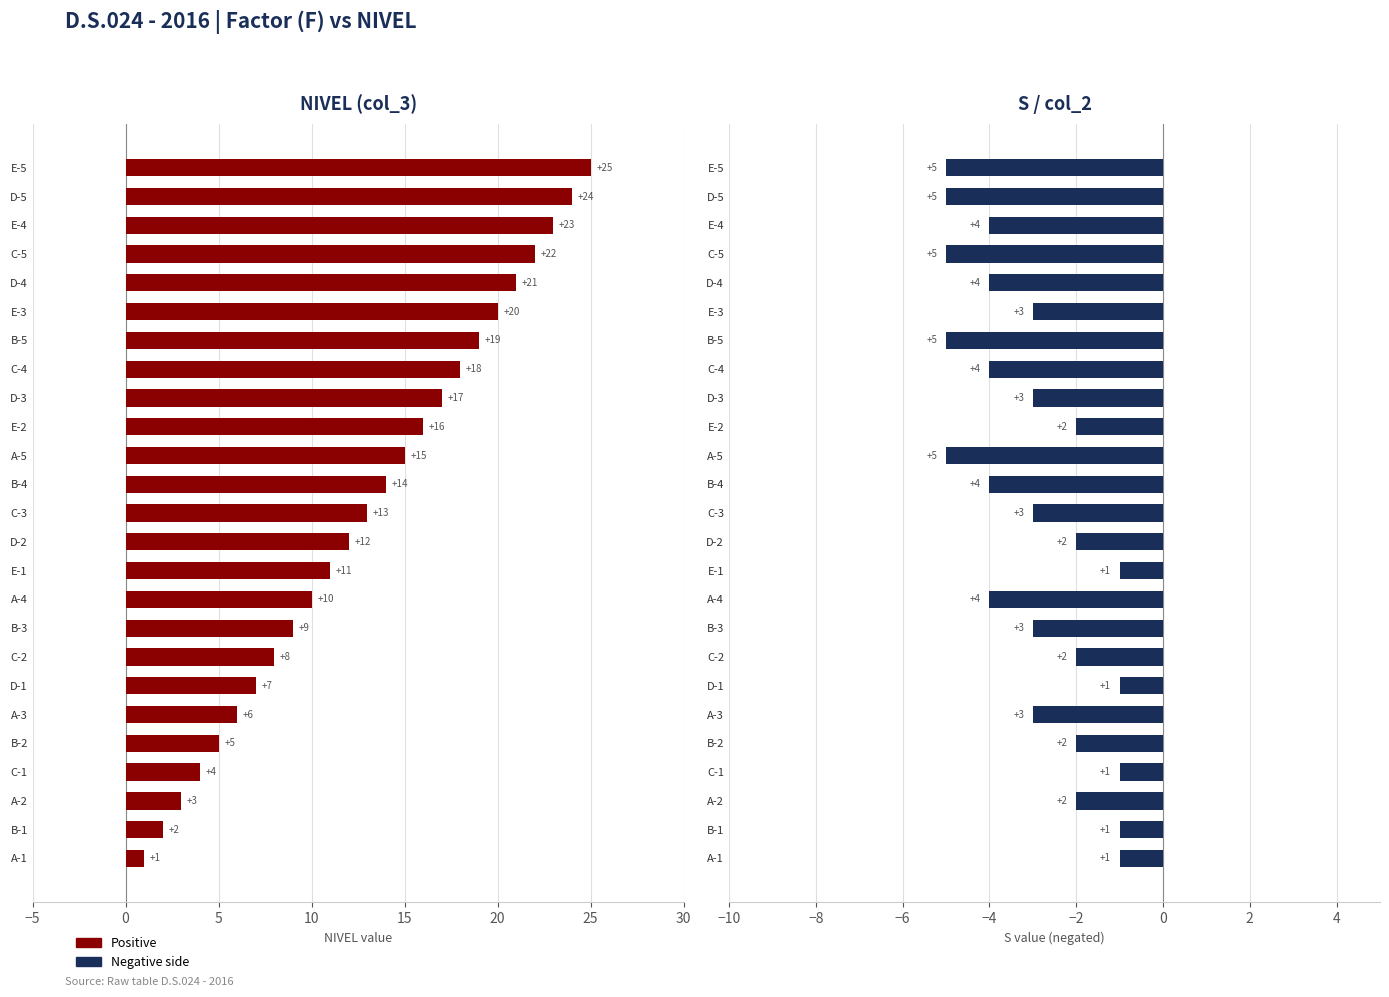

What is the value of the S (col_2) bar at the 23rd from the left?

-4